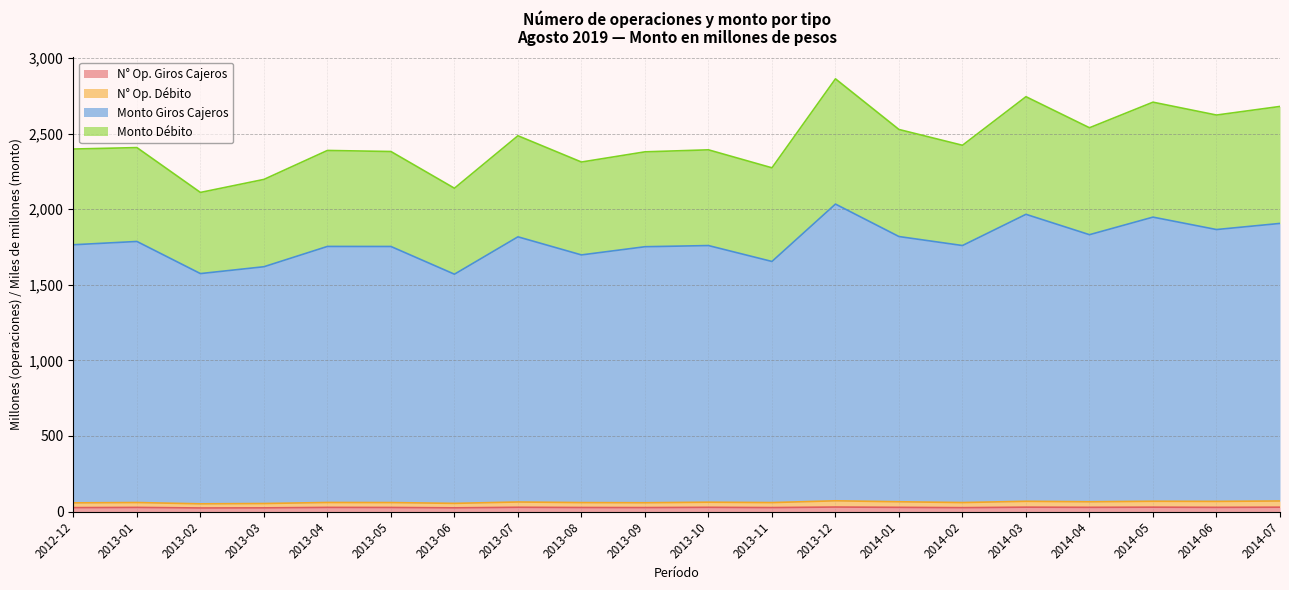

How many categories are shown in the chart?

20